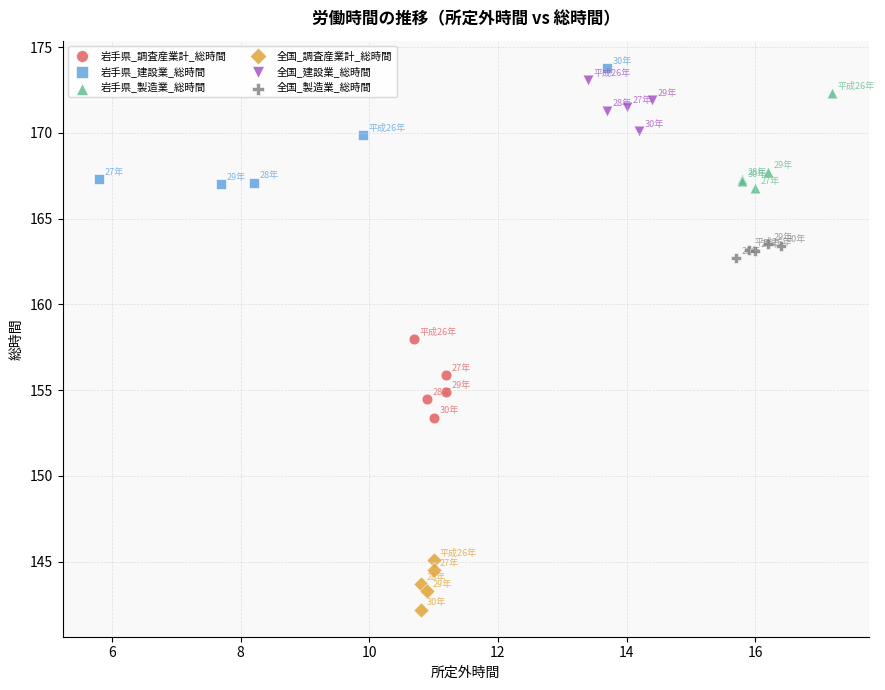

Which series contains the lowest Y value?

全国_調査産業計_総時間